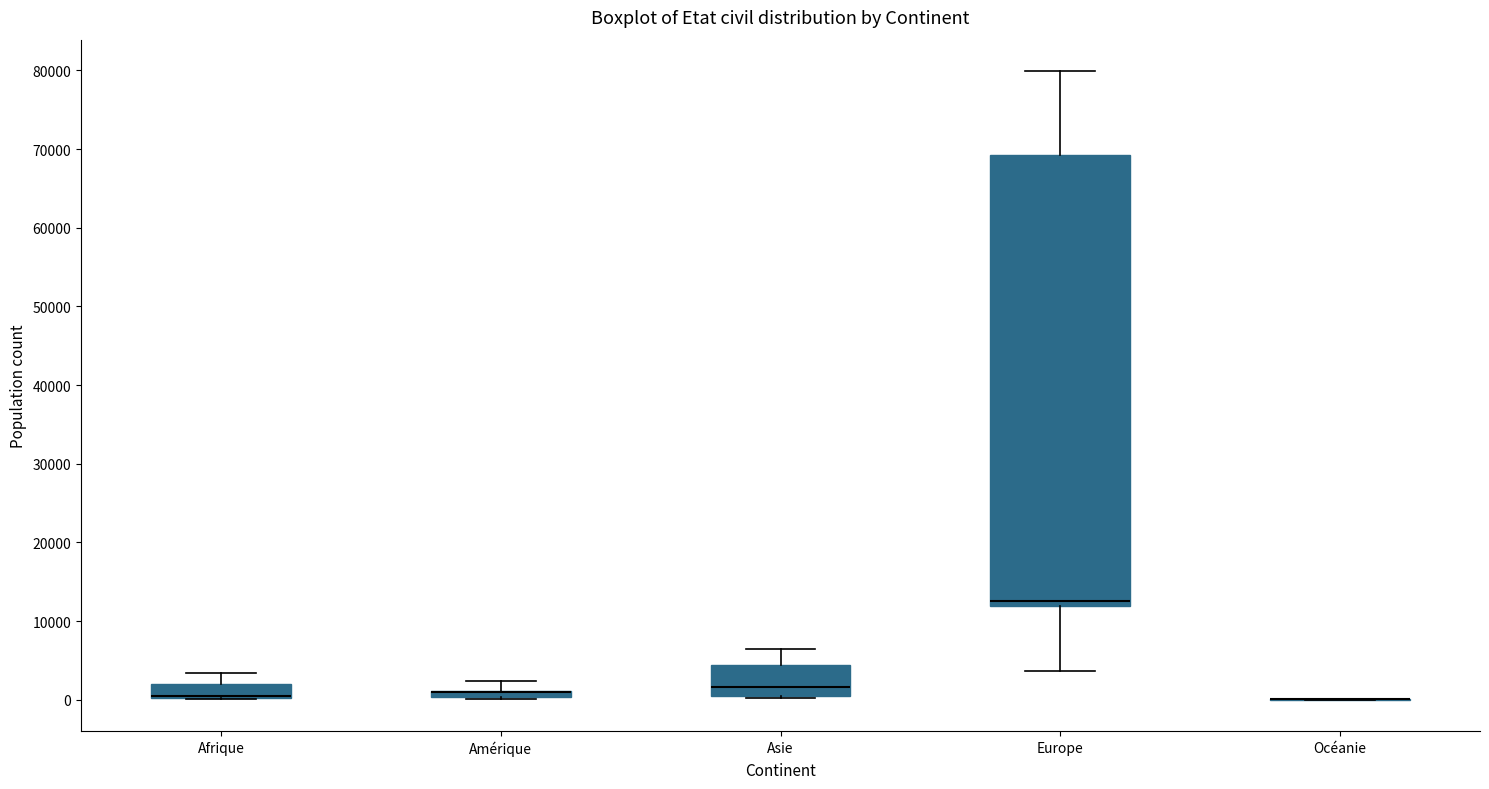

Where is the upper edge of the box for Amérique on the y-axis? The values are not printed on the chart, so give them approximately, as read against the axis.

1000